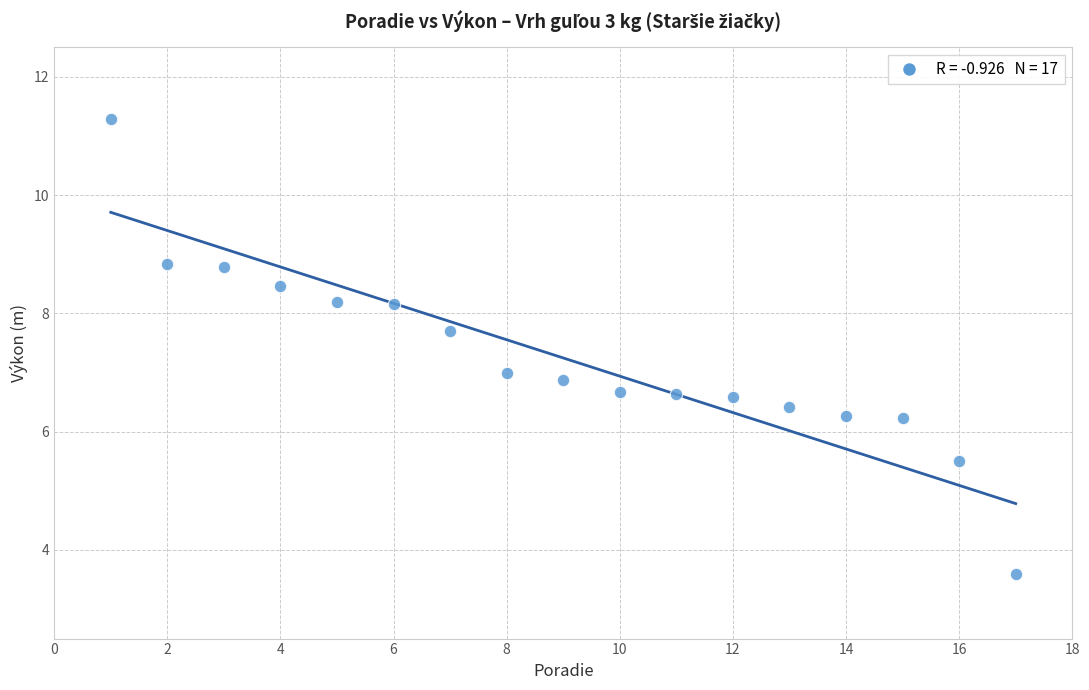

What is the range of X values (max minus min)?

16.0